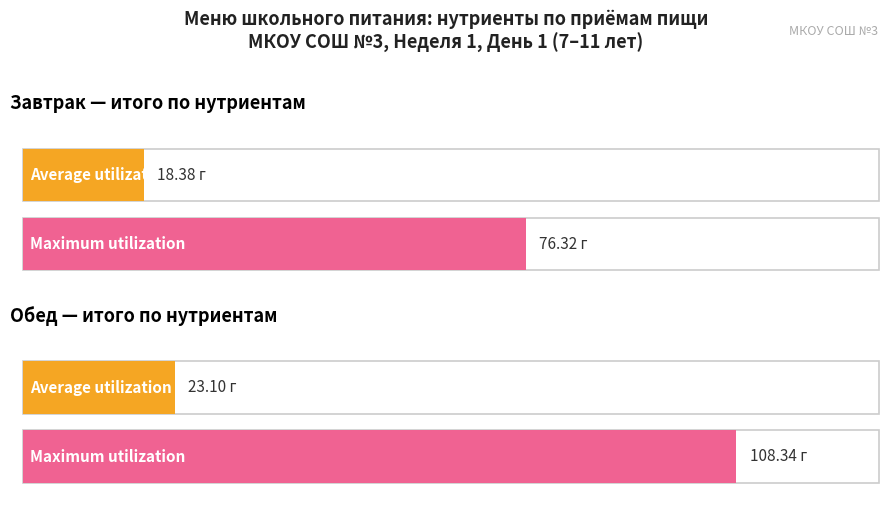

Rank the series at Белки (День 1) from lowest to highest value.

Average utilization, Maximum utilization